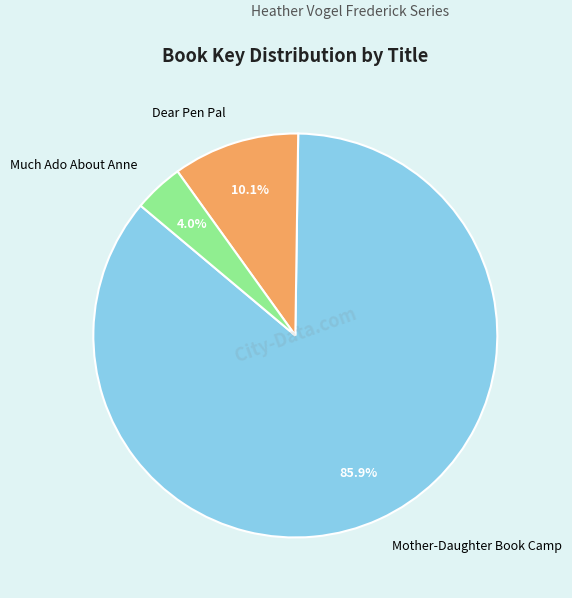

How much of the chart is everything except Much Ado About Anne?

96.0%